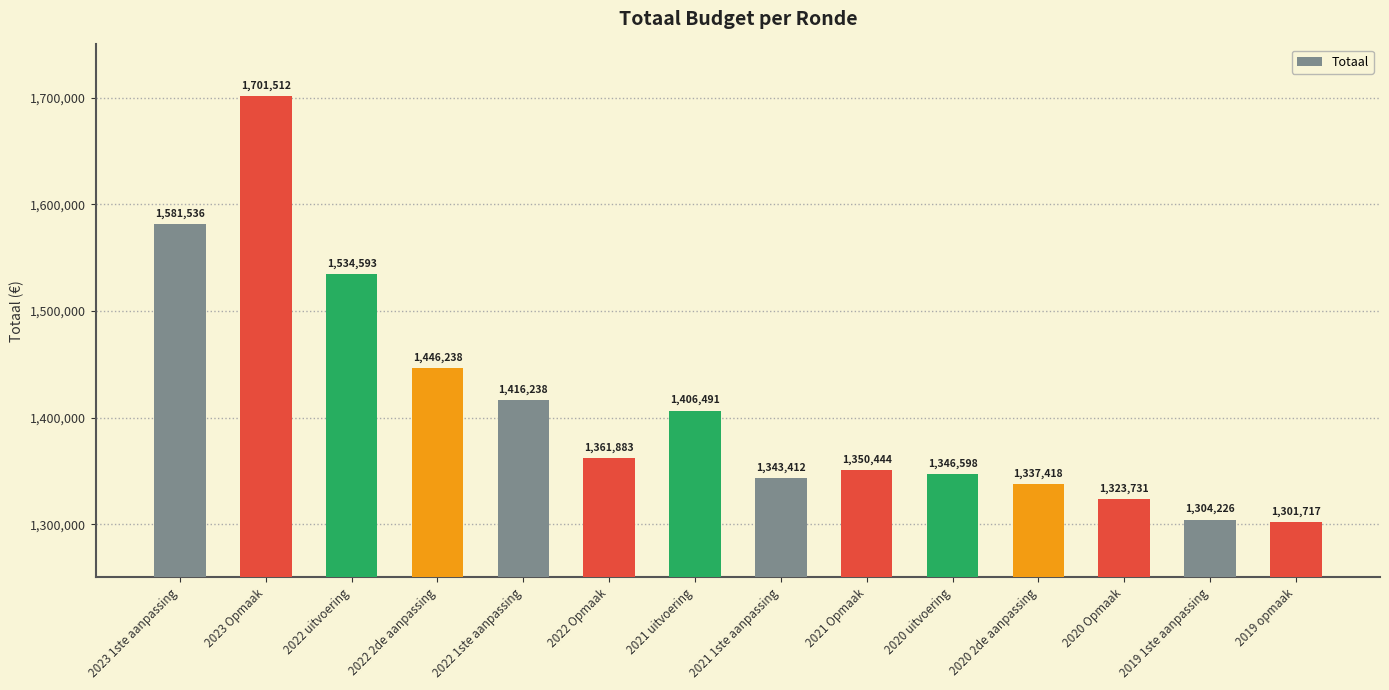

What is the difference between the second highest and second lowest values?

277310